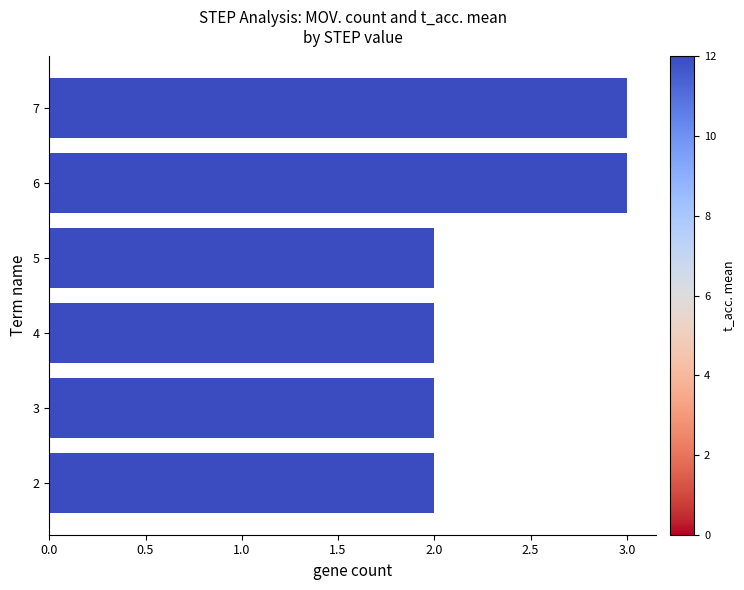

What is the greatest value displayed?

3